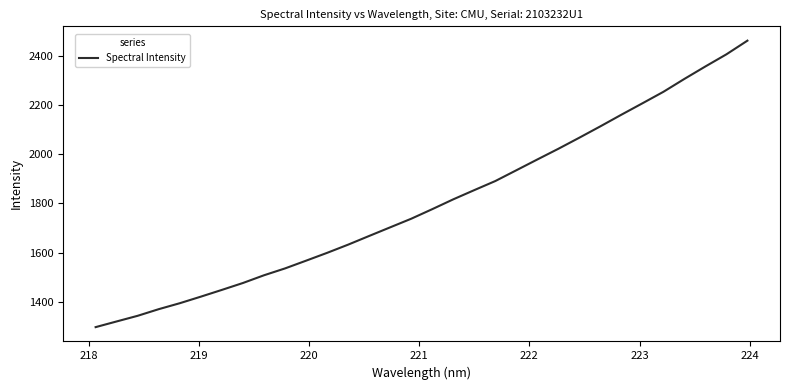

What is the minimum value shown in the chart?

1296.5